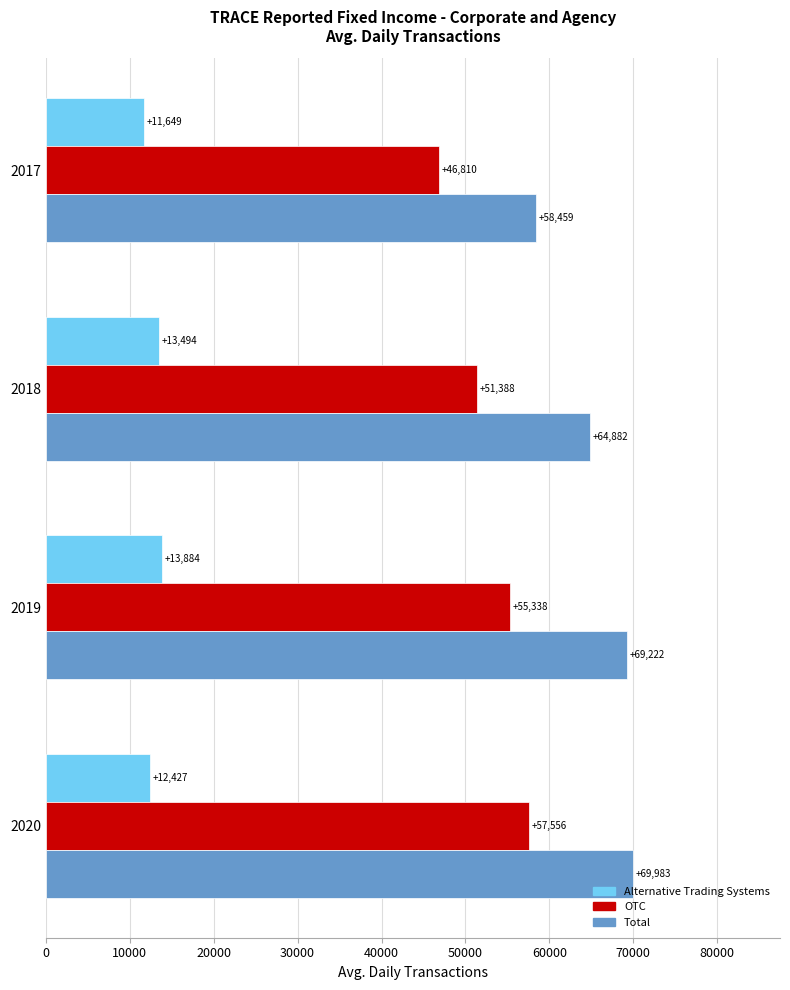

True or false: Total has a value of 69222.4 at 2019.

True